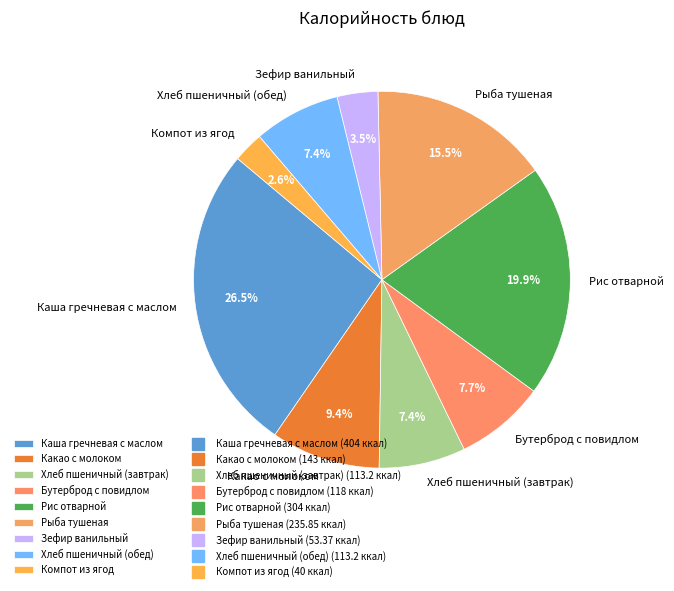

Count the number of slices in the pie.

9